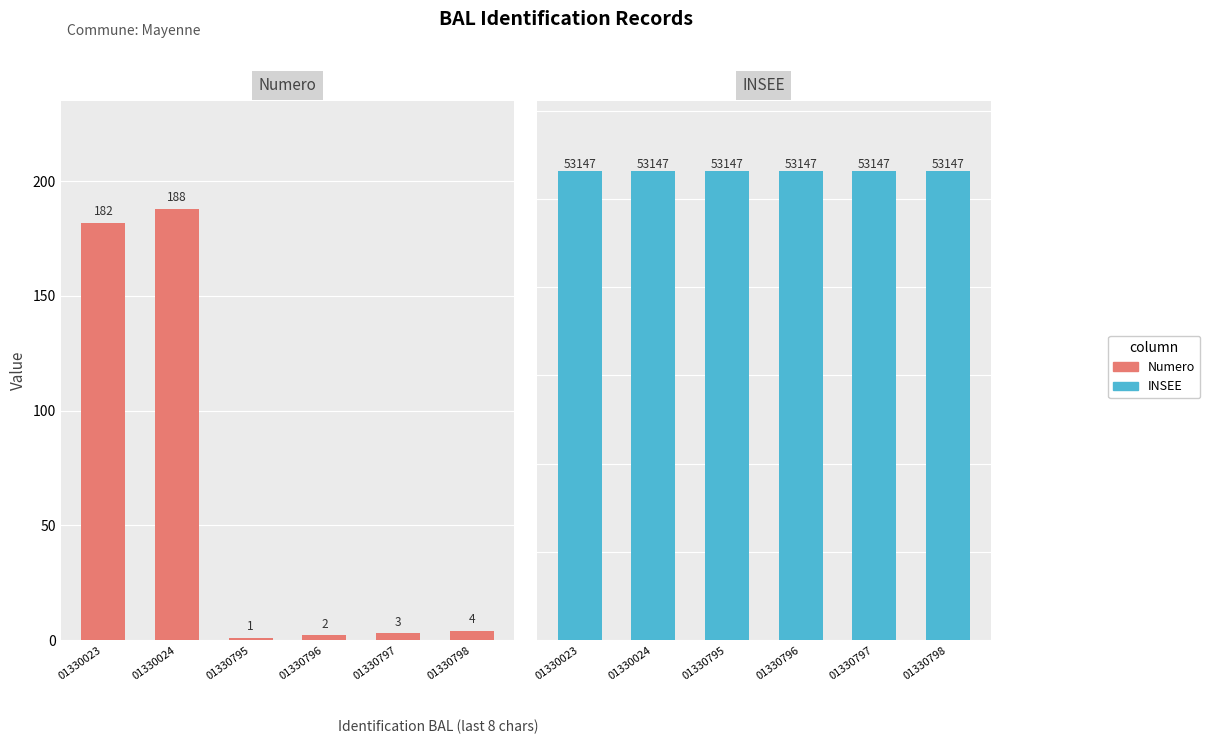

What is the sum of all INSEE values?

318882